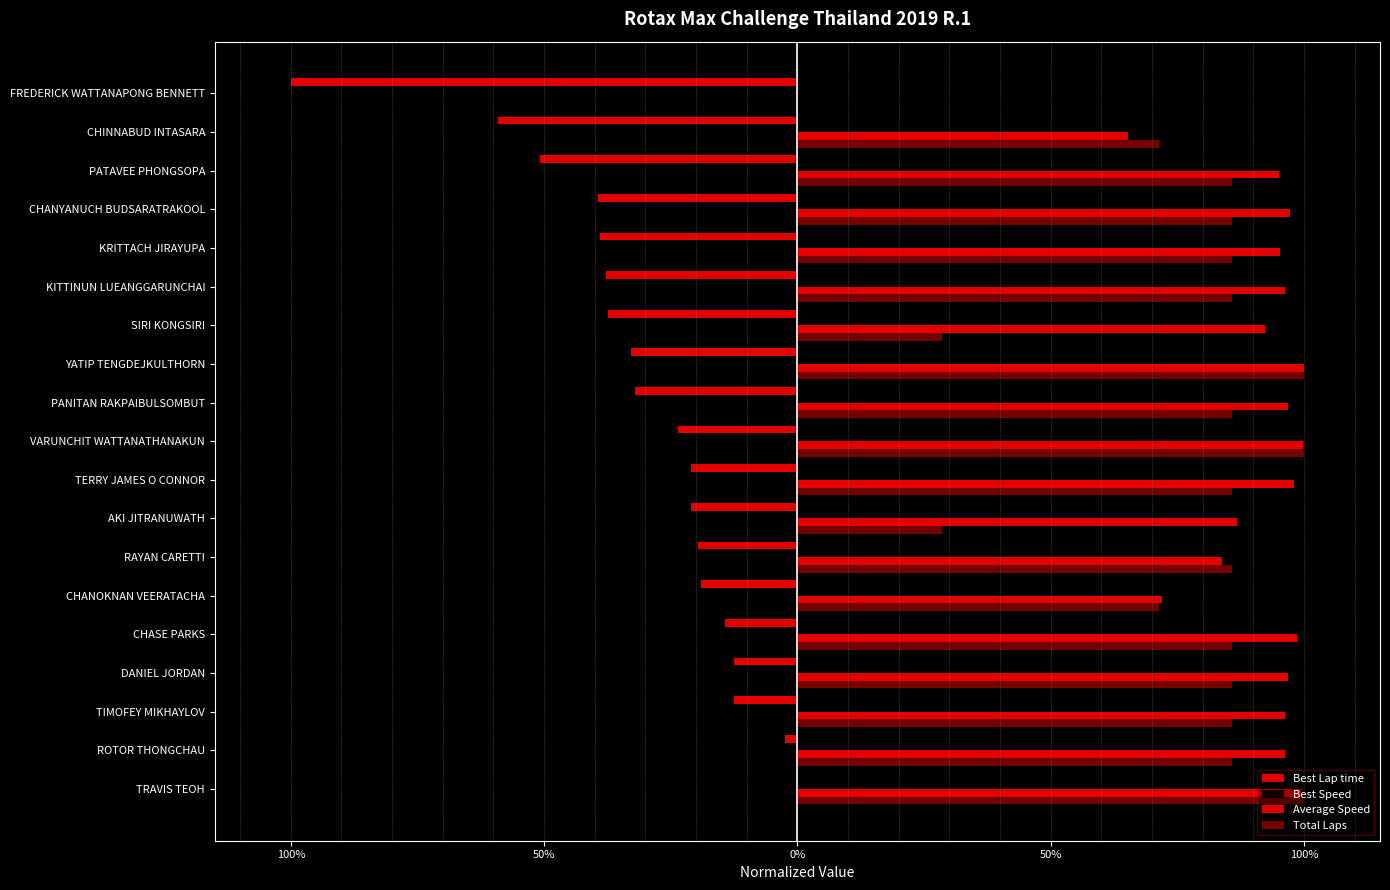

What is the highest value of the Average Speed series?

1.0